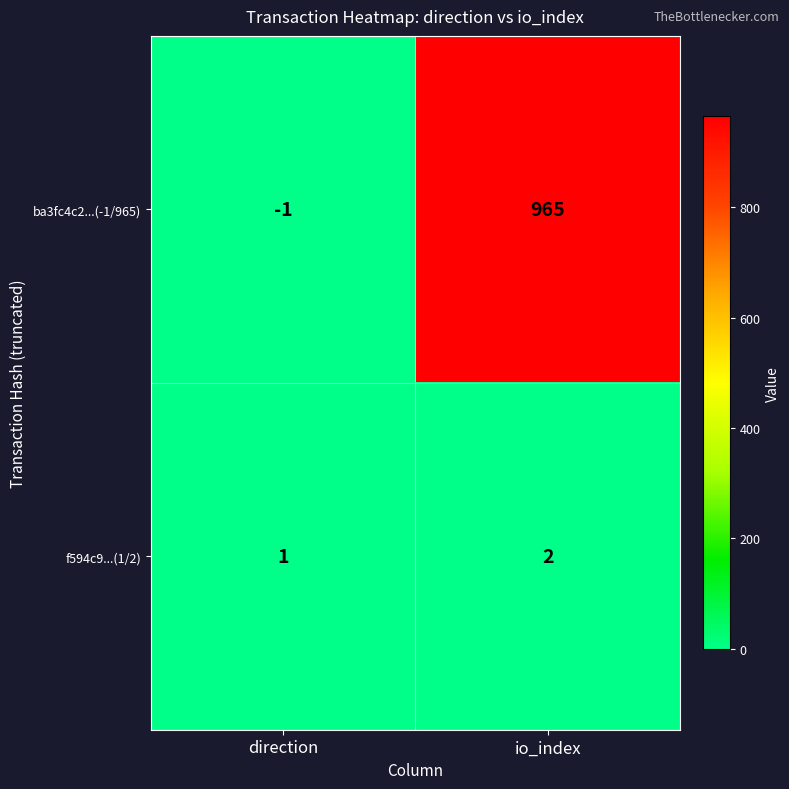

What value does the ba3fc4c2...(-1/965) series have at io_index?

965